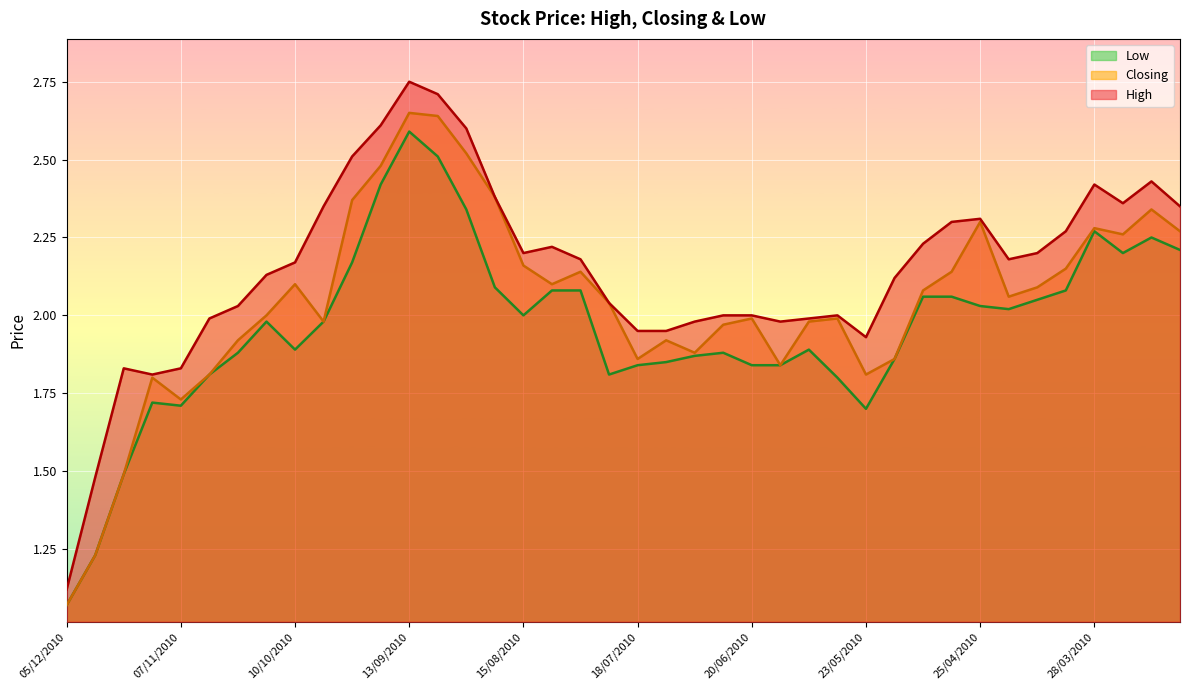

True or false: Closing has more than 0 points higher than both neighbors.

True